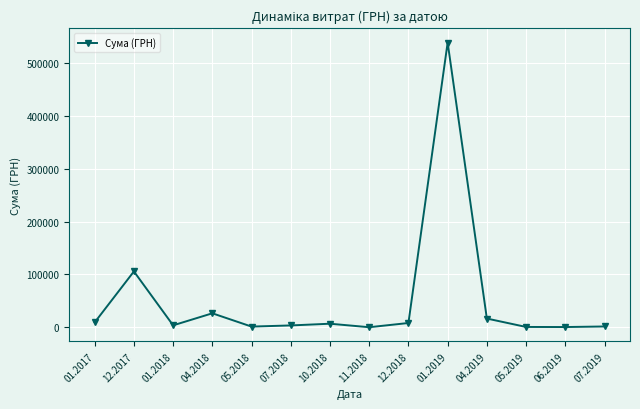

The value at 01.2019 is 538196.7. True or false?

True